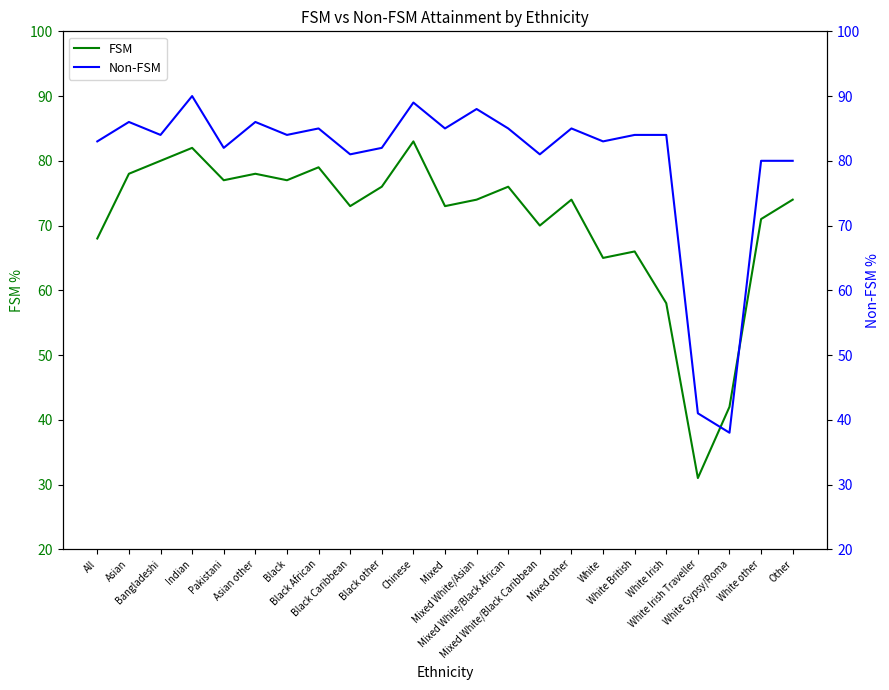

In FSM, how many points are higher than both neighbors (excluding endpoints)?

7